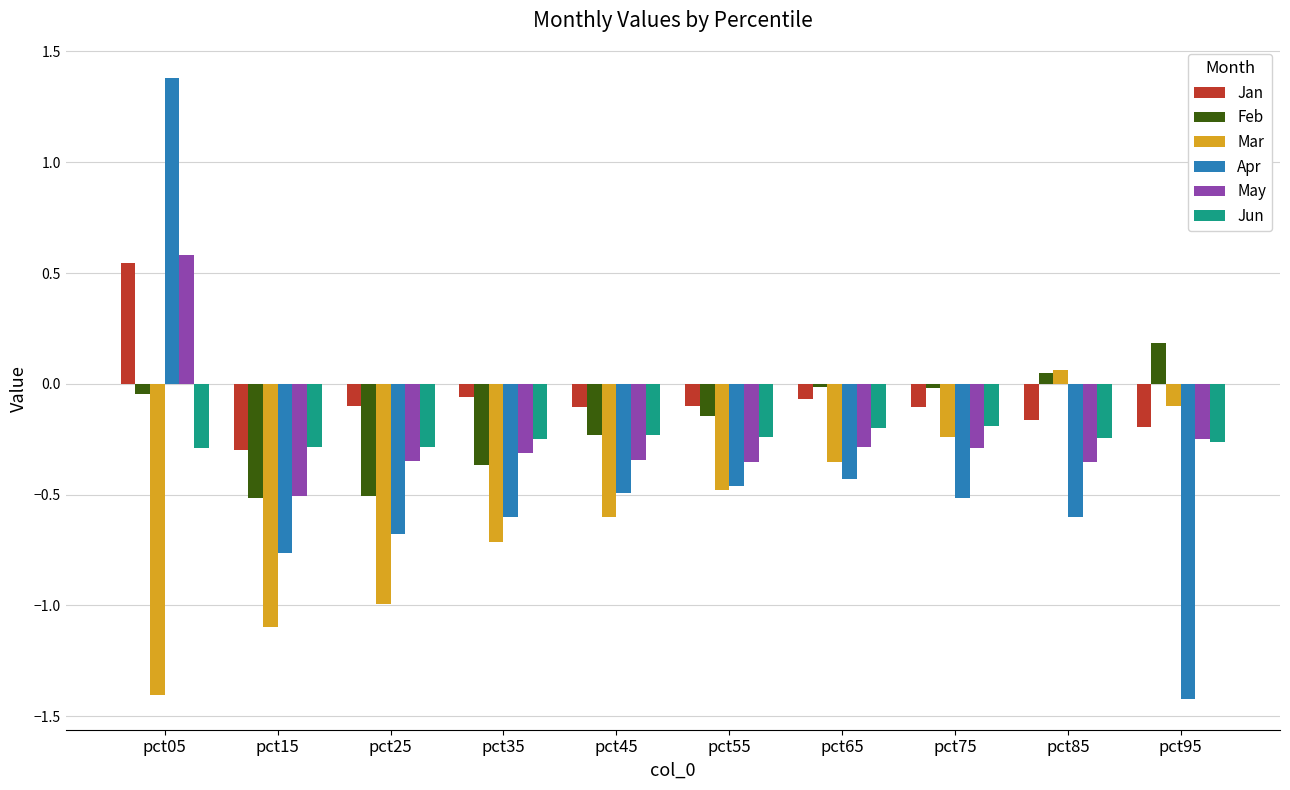

Which category has the highest value in the Feb series?

pct95